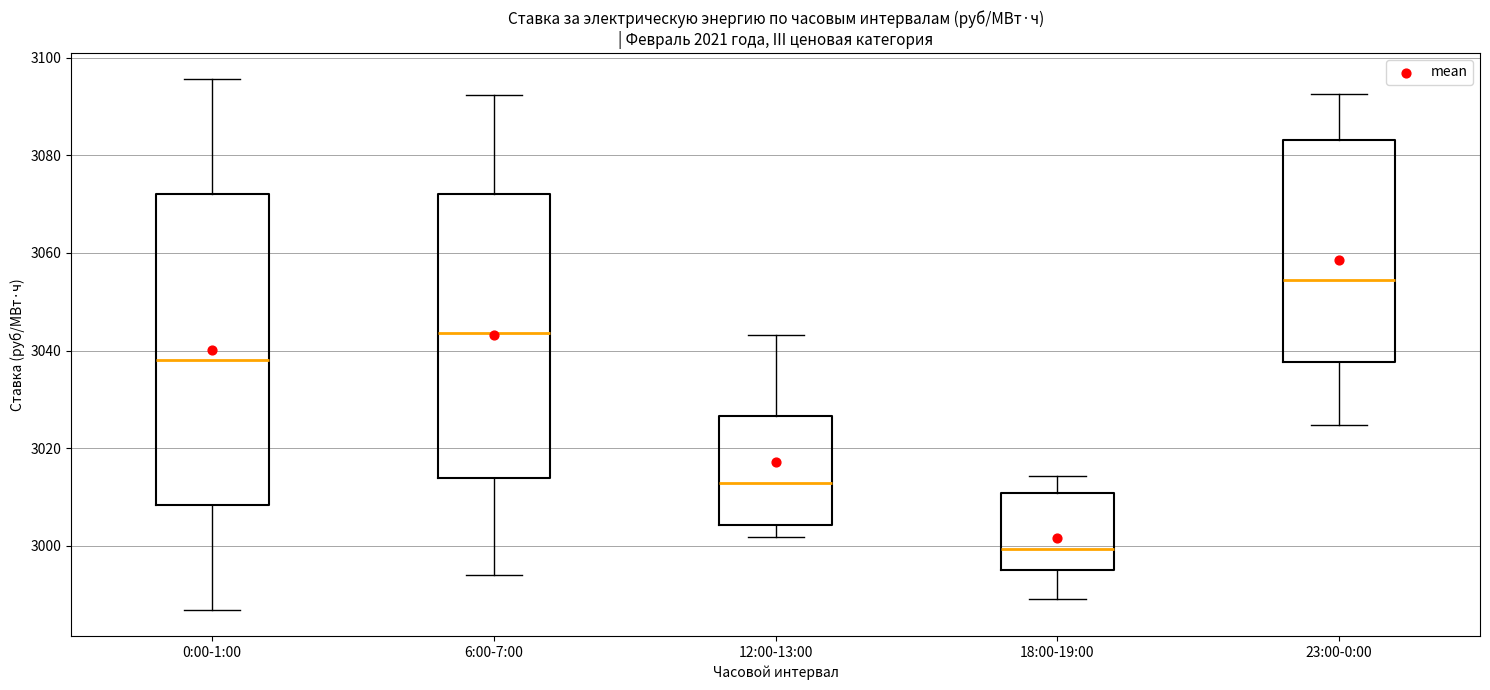

Reading left to right, read every box against the y-axis: the position of its median line, the range the box covers, and the ends of its whiskers. The values are not printed on the chart, so give them approximately, as read against the axis.

0:00-1:00: median 3038, box 3008 to 3072, whiskers 2986 to 3096
6:00-7:00: median 3044, box 3014 to 3072, whiskers 2994 to 3092
12:00-13:00: median 3012, box 3004 to 3026, whiskers 3002 to 3044
18:00-19:00: median 3000, box 2994 to 3010, whiskers 2990 to 3014
23:00-0:00: median 3054, box 3038 to 3084, whiskers 3024 to 3092